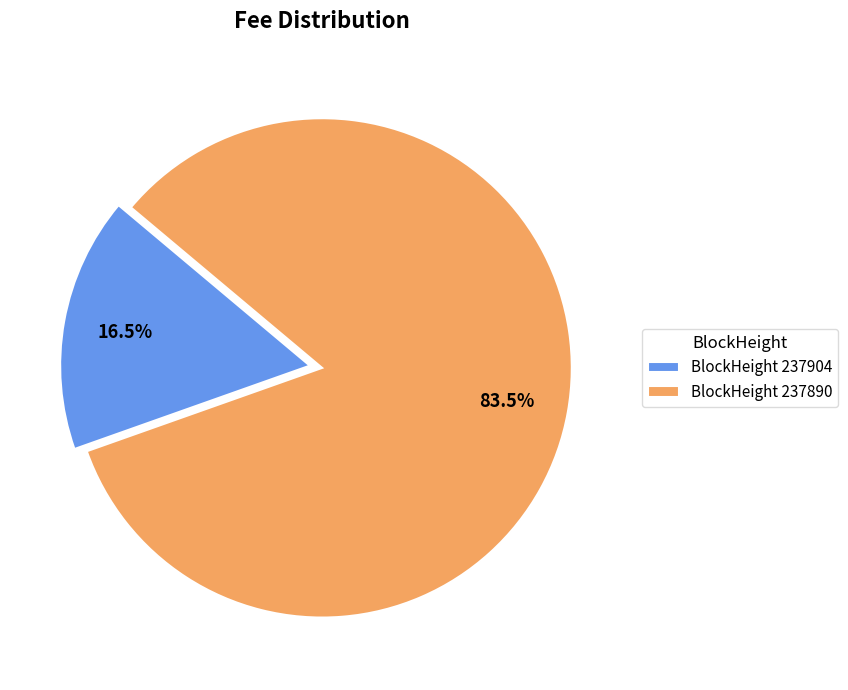

Count the number of slices in the pie.

2